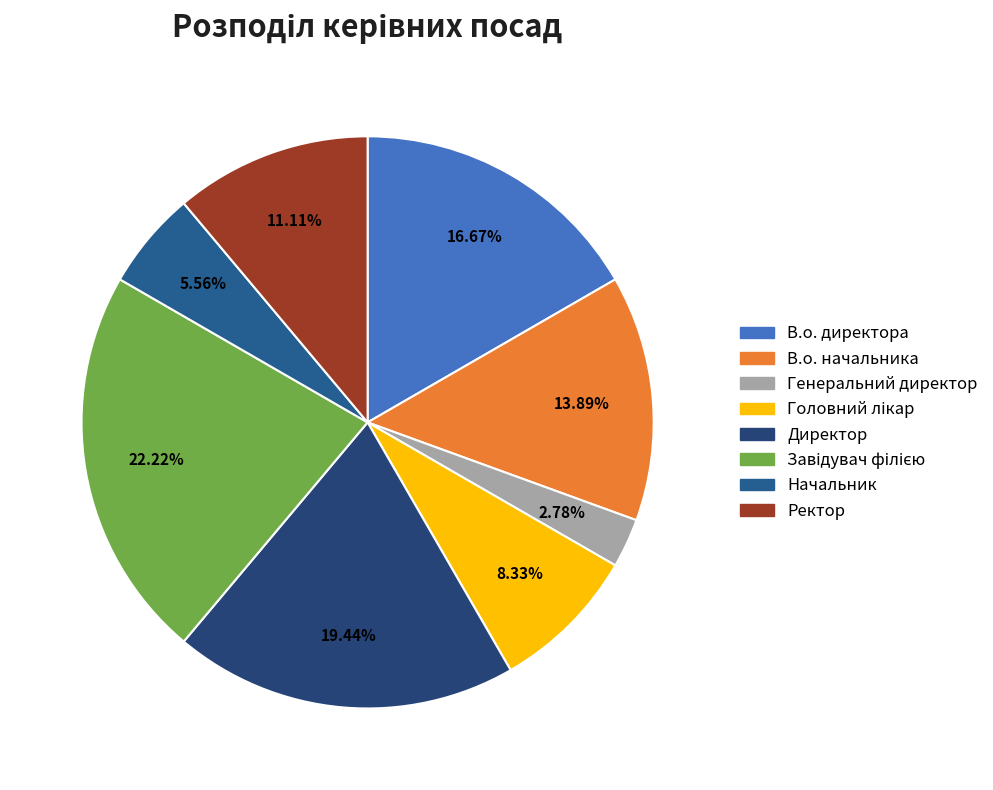

Count the number of slices in the pie.

8